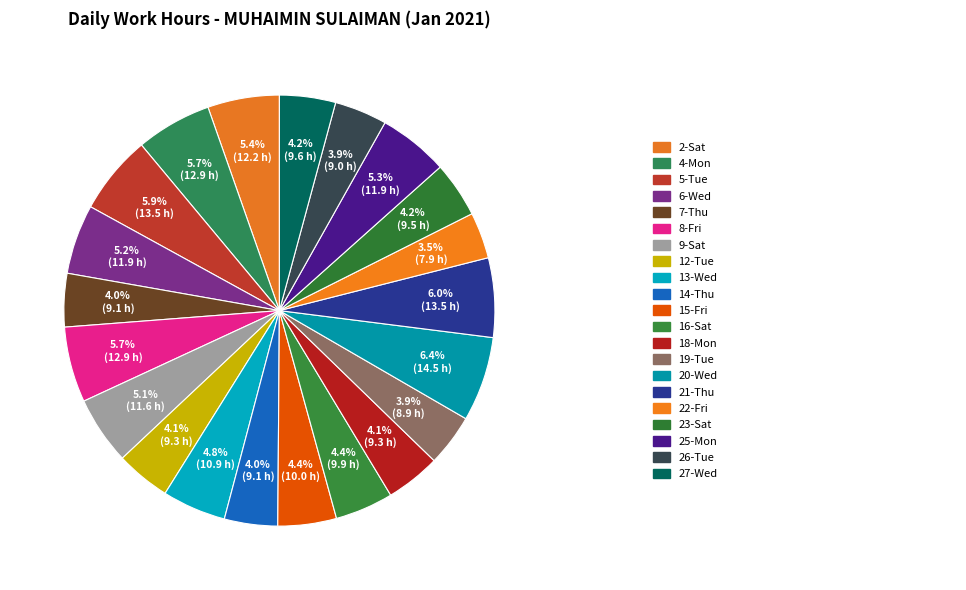

How many slices are in this pie chart?

21